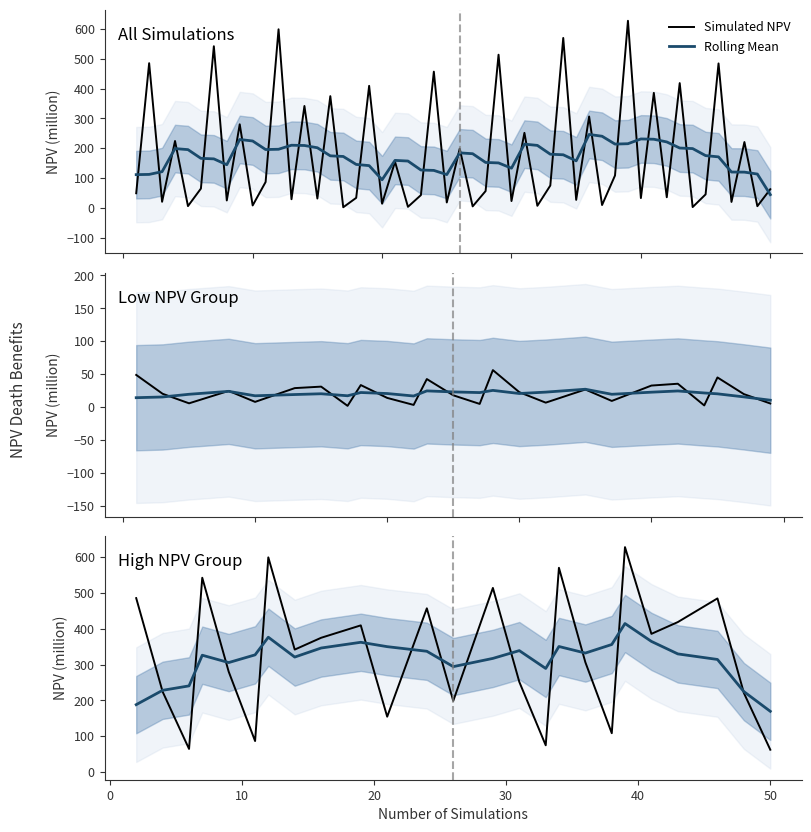

Which series changed the most between 10 and 50?

Simulated NPV